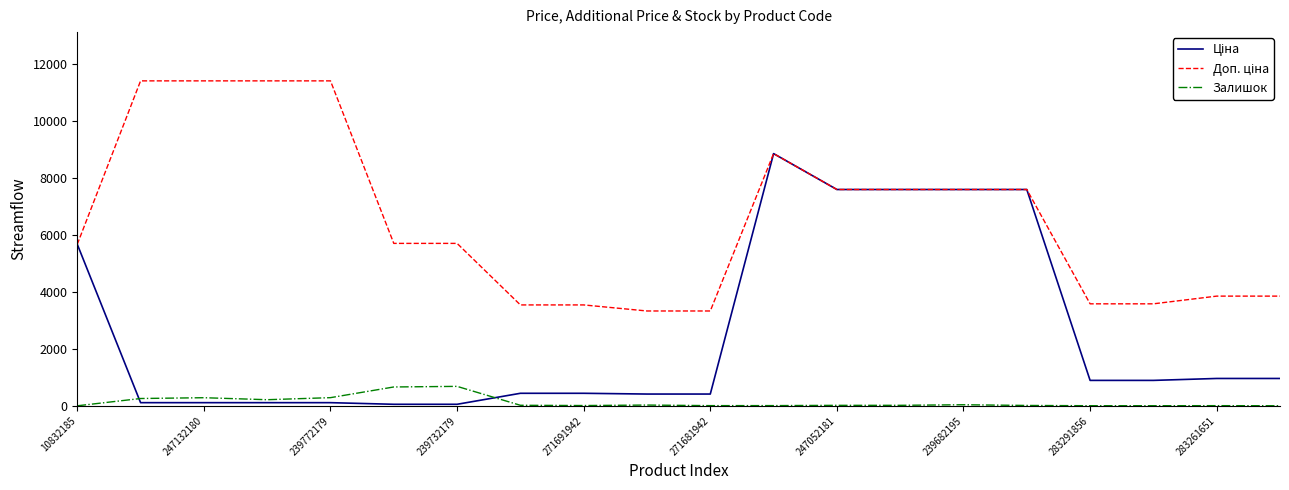

What is the maximum value for Залишок?

686.0